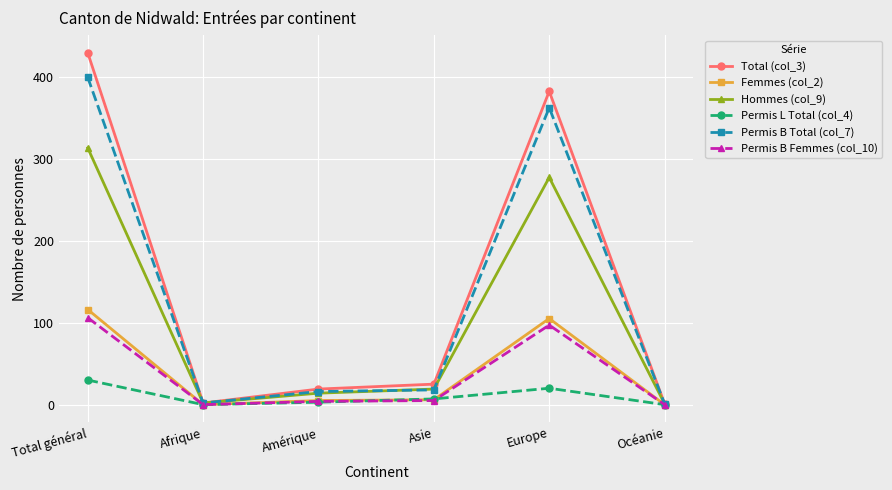

Count the number of data series in this chart.

6